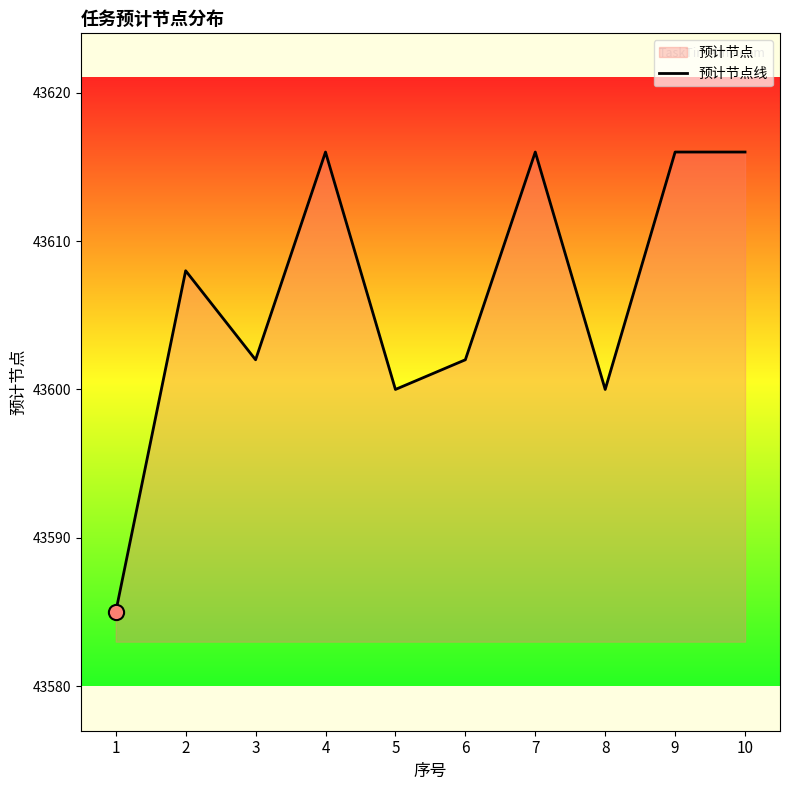

What is the change in value from 3 to 10?

+14